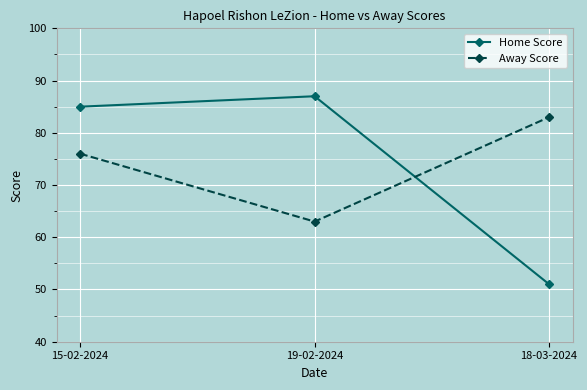

The value of Home Score at 19-02-2024 is 87. True or false?

True